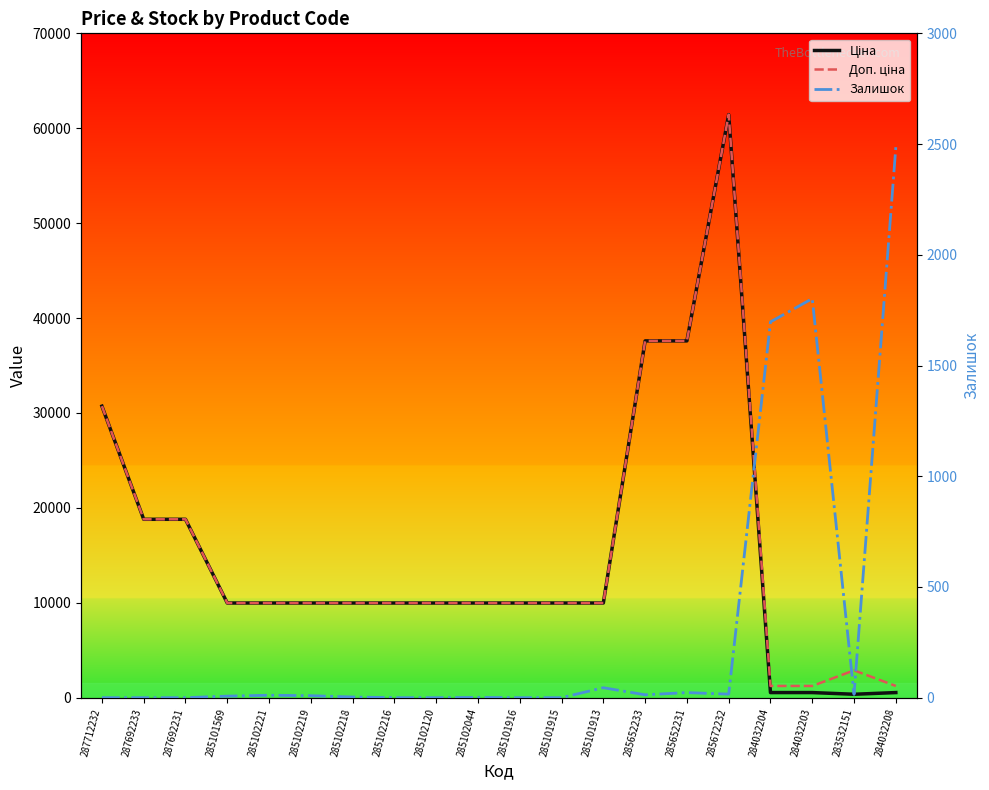

Which series changed the most between 287712232 and 284032204?

Ціна